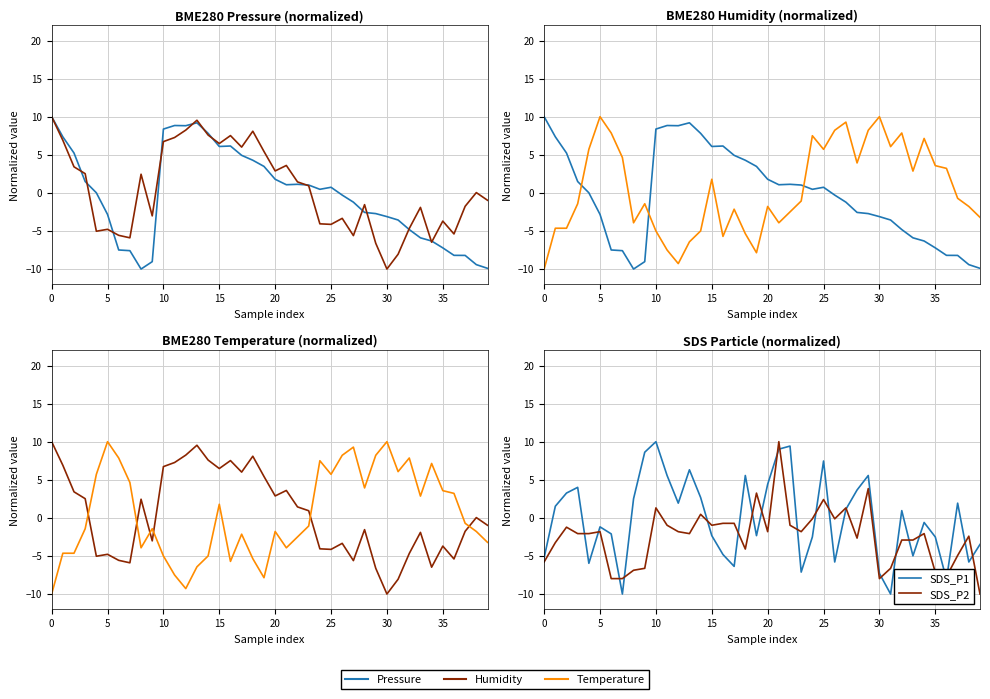

Is it true that Pressure equals 3.5 at 19?

True